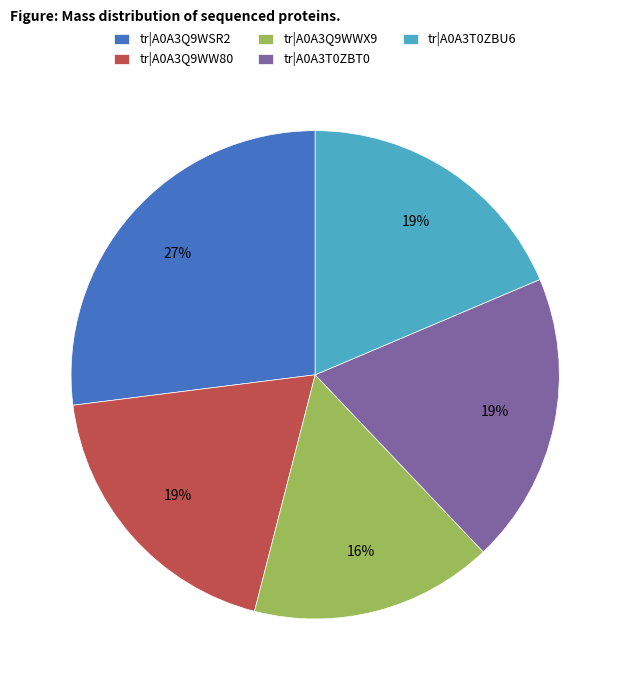

Does tr|A0A3Q9WSR2 account for over 50% of the chart?

No